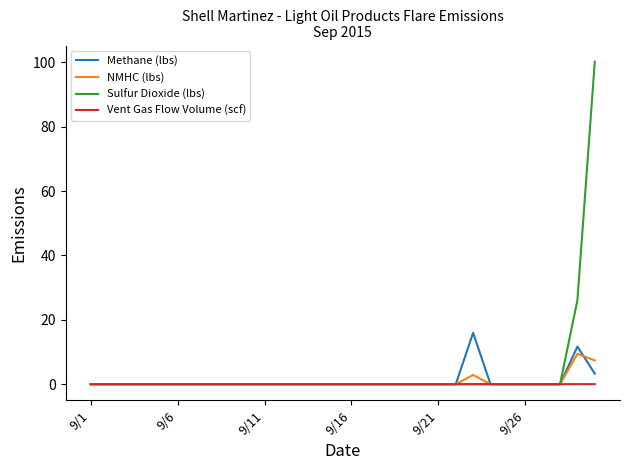

What is the greatest value displayed?

100.2